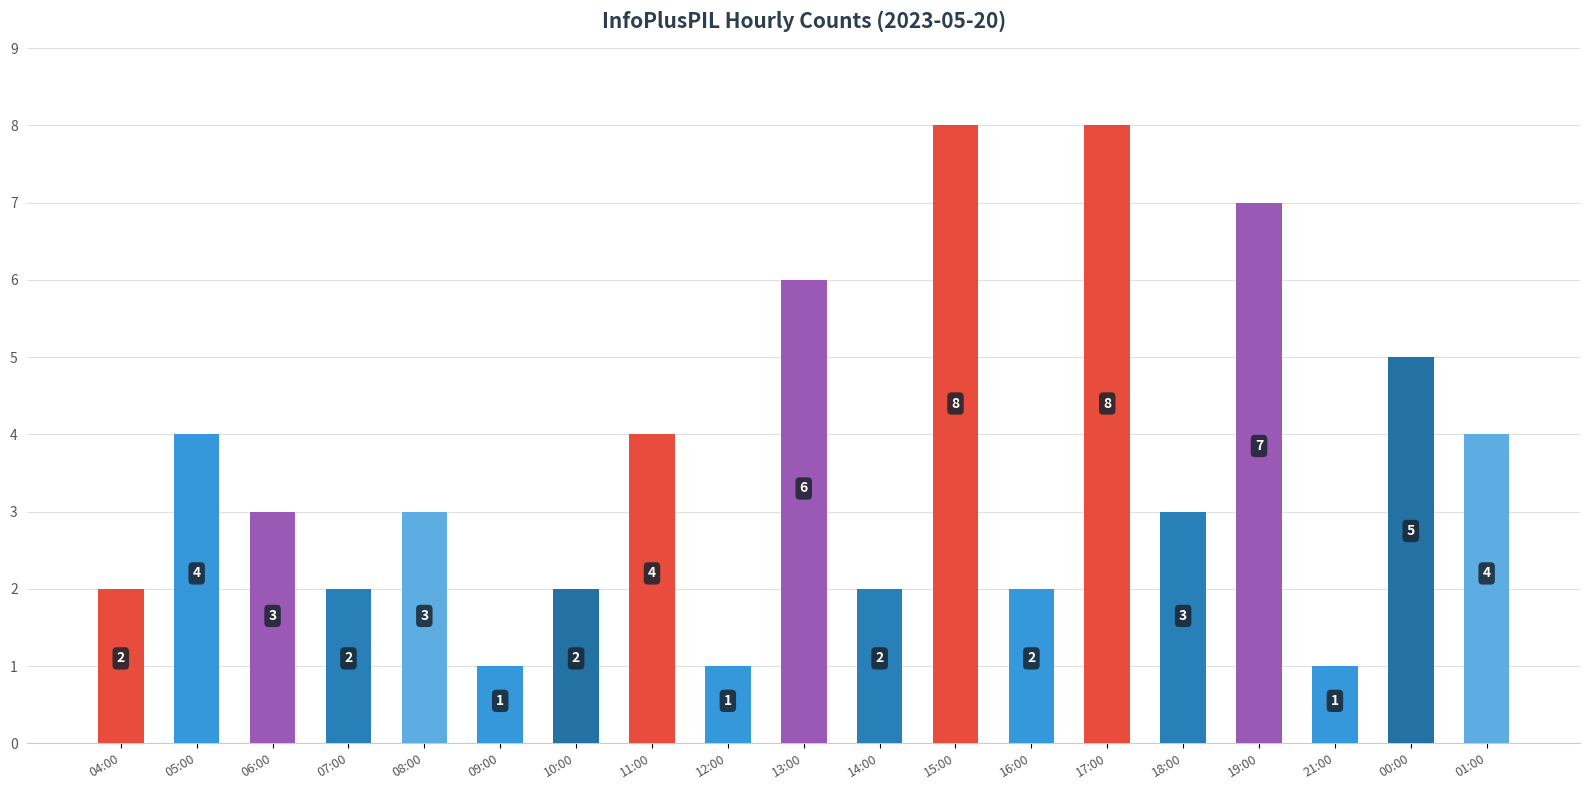

What is the ratio of the value at 14:00 to the value at 18:00?

0.7